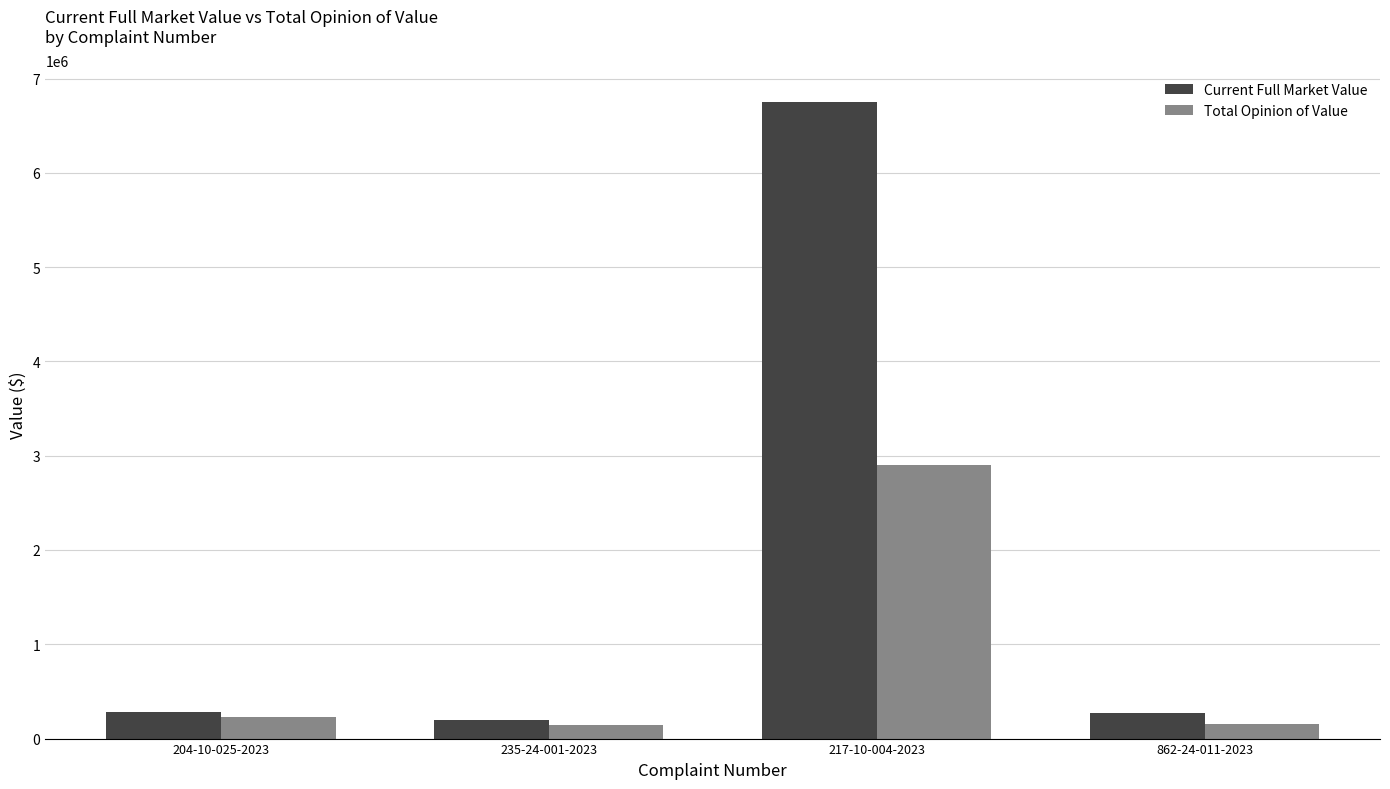

The Total Opinion of Value series shows 2900000 at 217-10-004-2023. True or false?

True